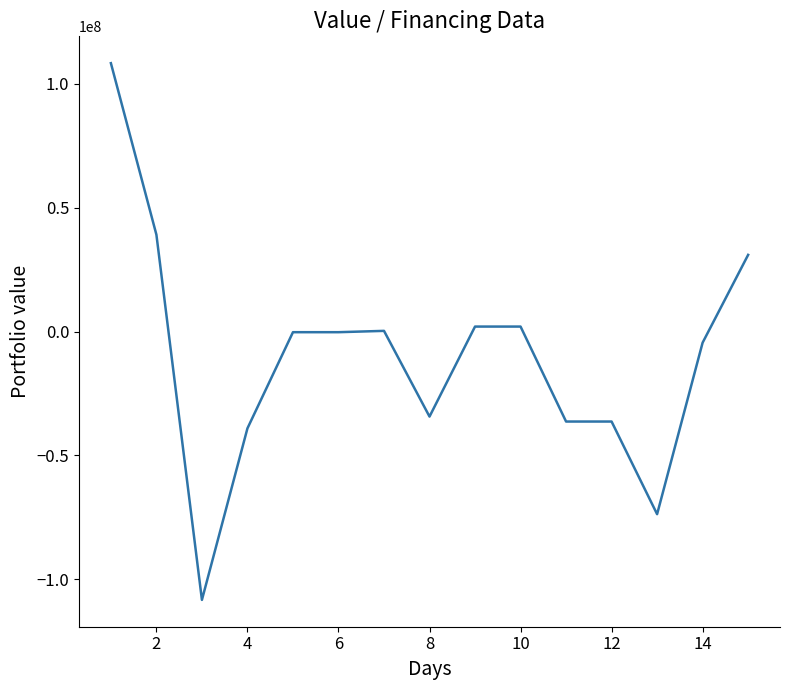

What is the smallest value displayed?

-108242059.3